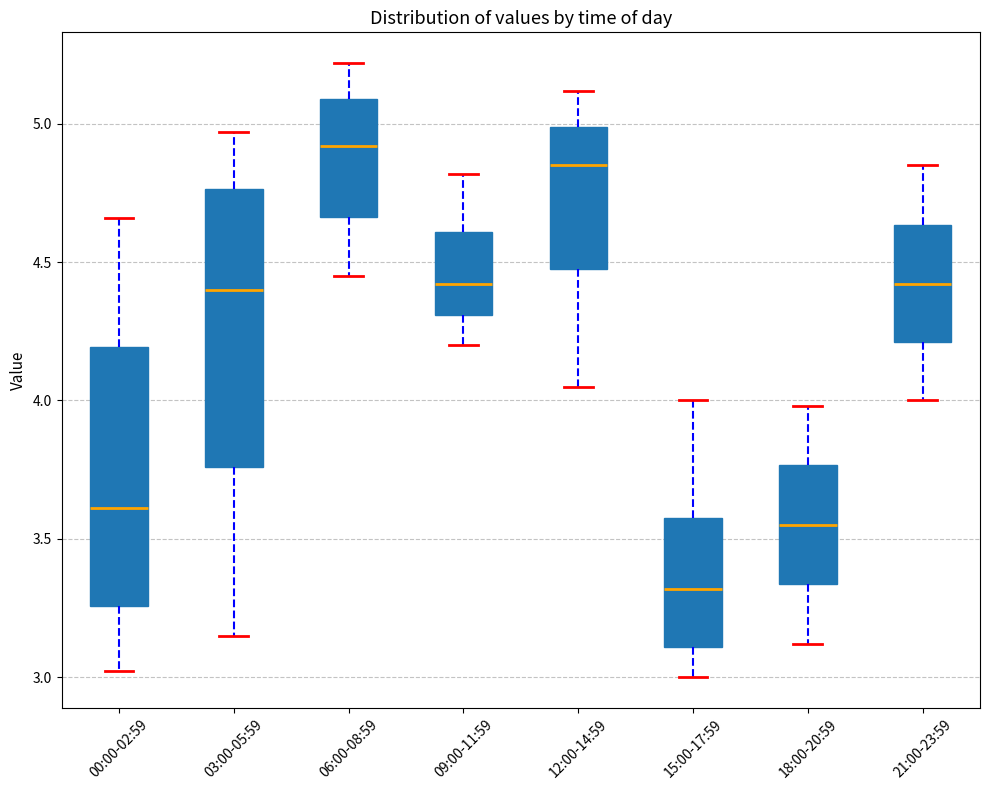

Where does the lower whisker of the box for 12:00-14:59 end on the y-axis? The values are not printed on the chart, so give them approximately, as read against the axis.

4.05